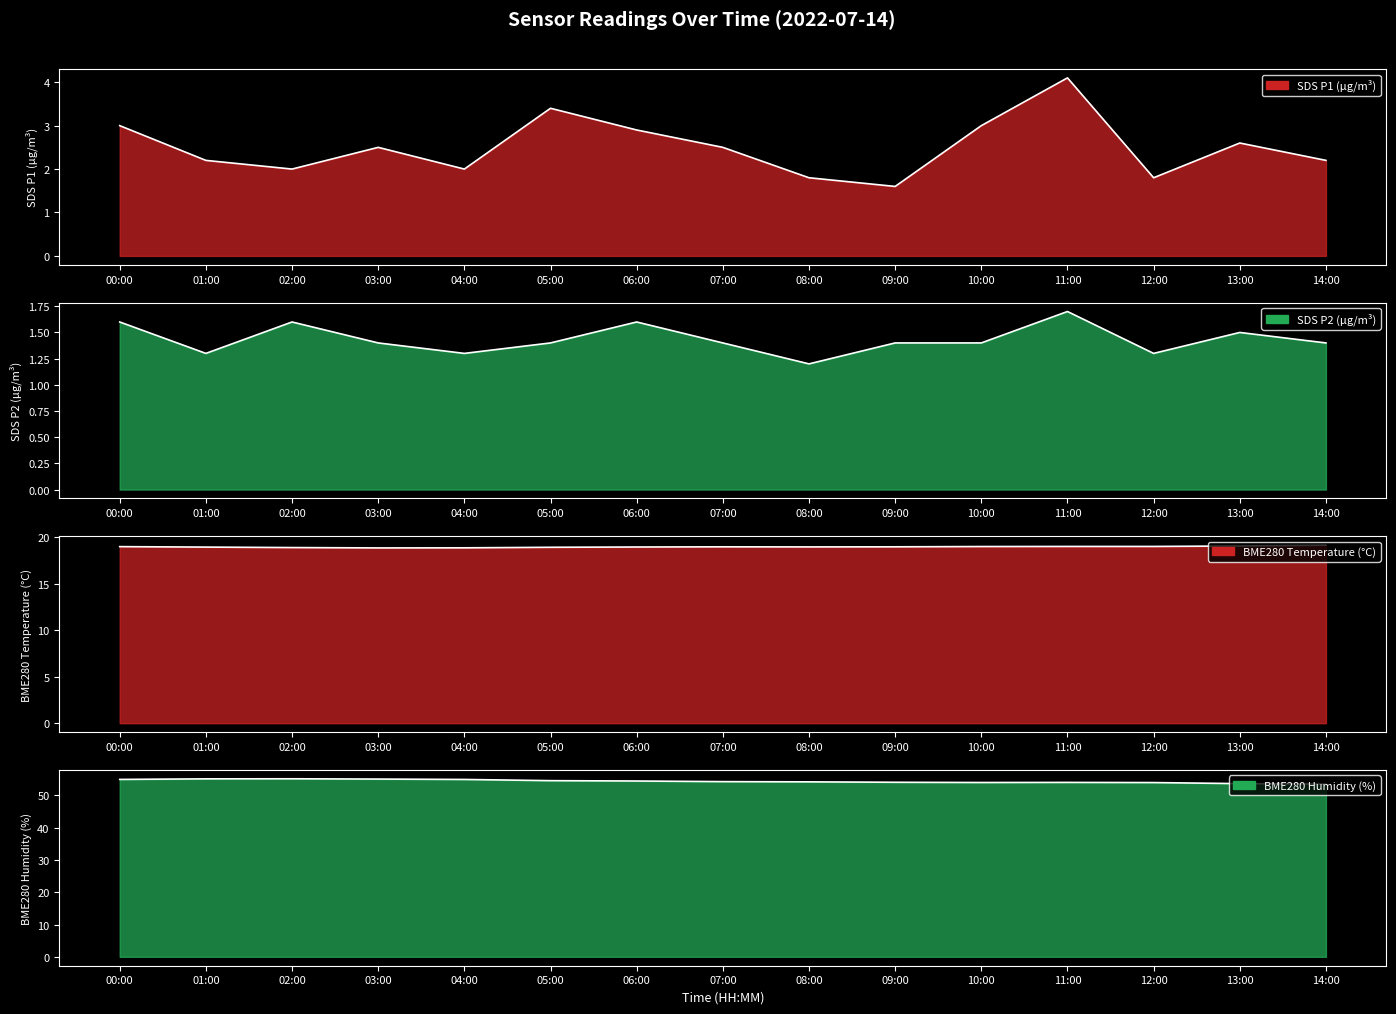

How many data points does each series have?

15